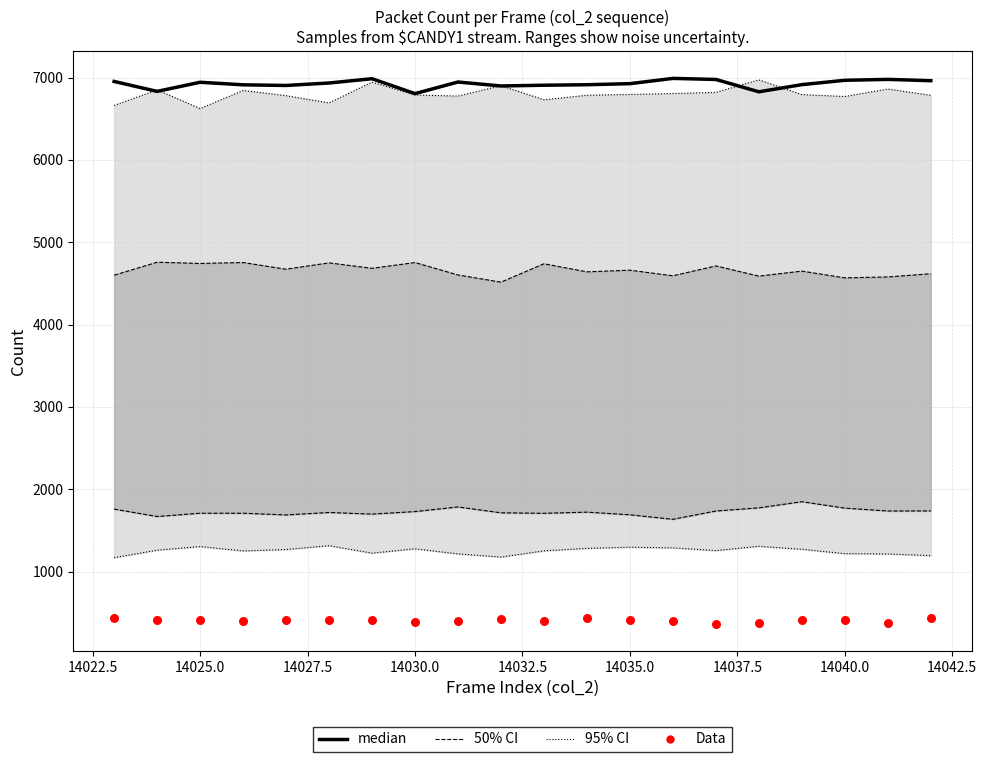

At how many categories does at least one series exceed 6108?

20